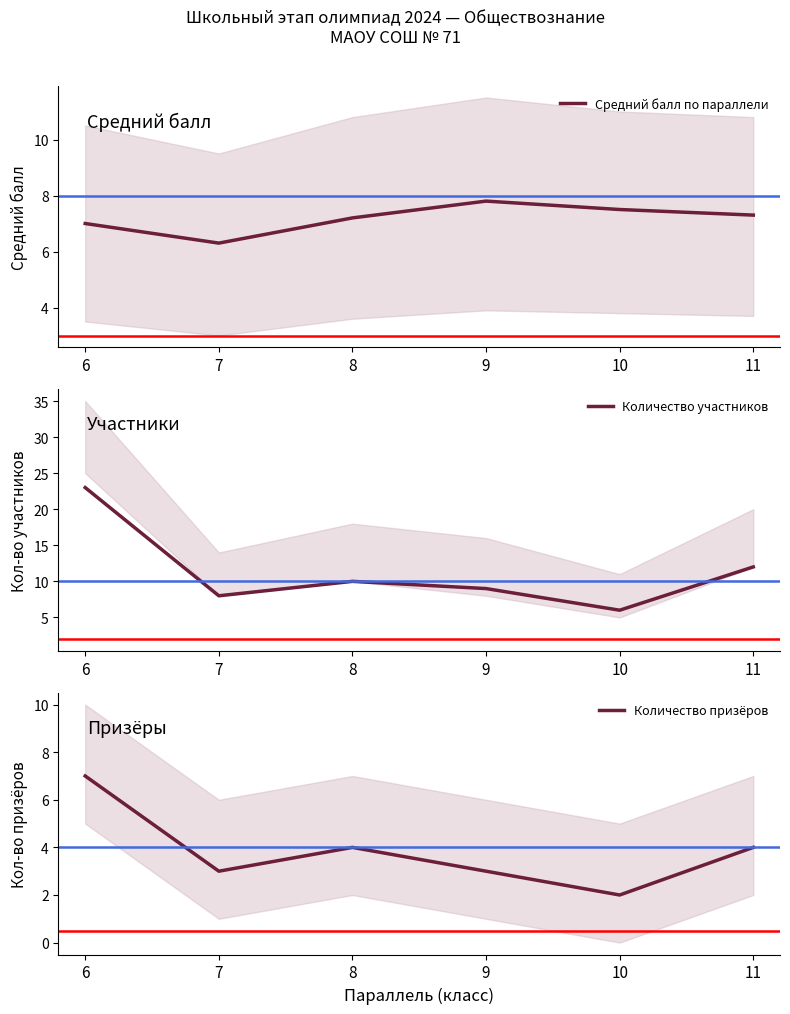

What is the maximum value for Средний балл по параллели?

7.8